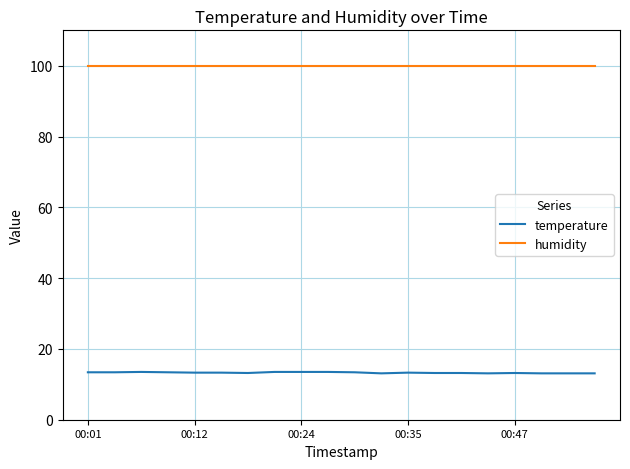

Which series has the largest range (max minus min)?

temperature